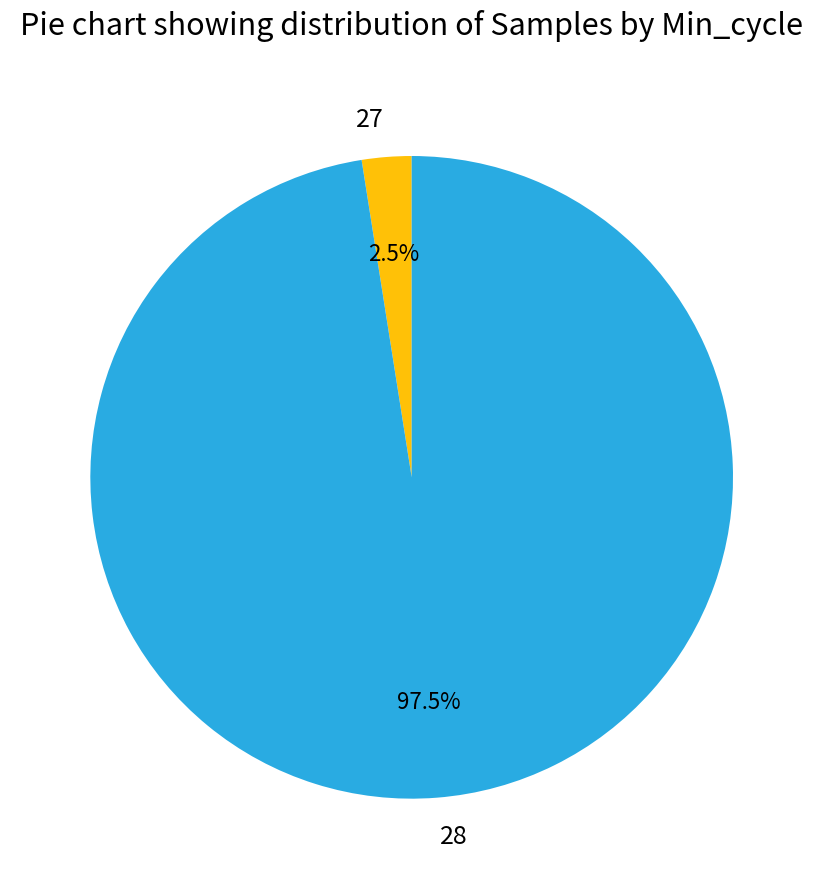

Do 28 and 27 together represent more than half of the pie?

Yes